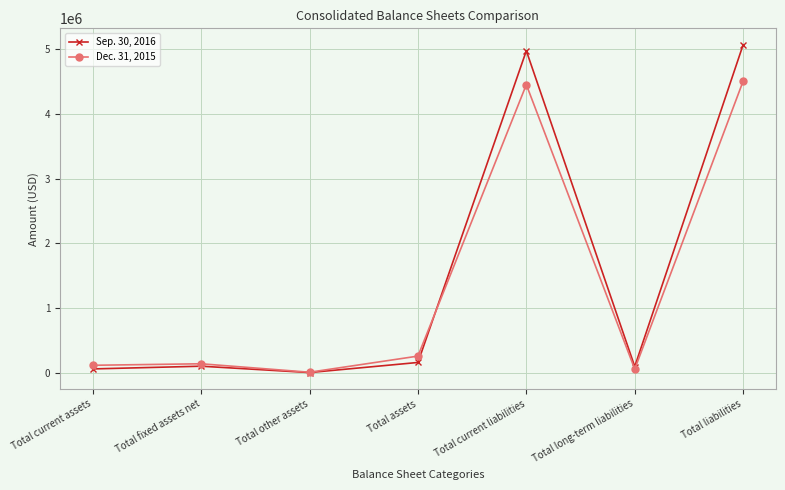

List the series in order of their overall mean, lowest first.

Dec. 31, 2015, Sep. 30, 2016